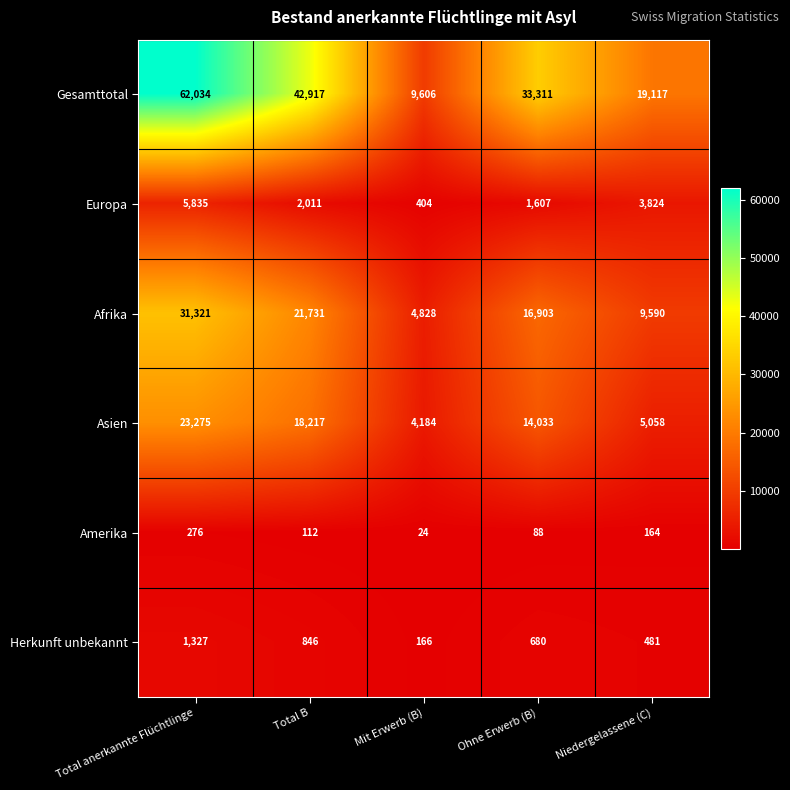

What is the total value across all series at Niedergelassene (C)?

38234